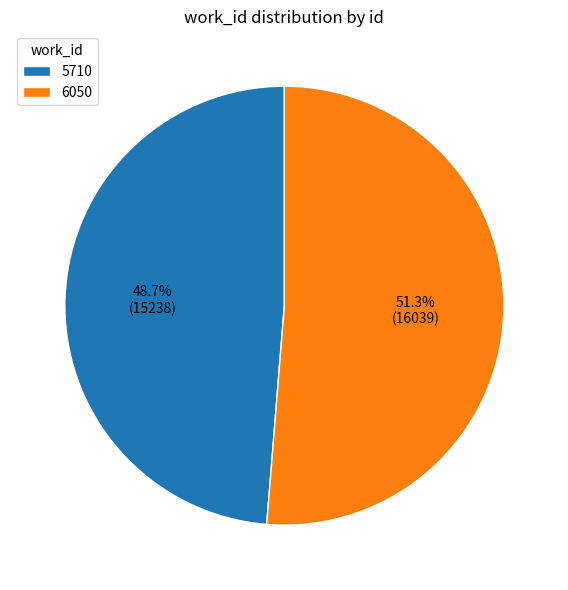

How many slices are in this pie chart?

2